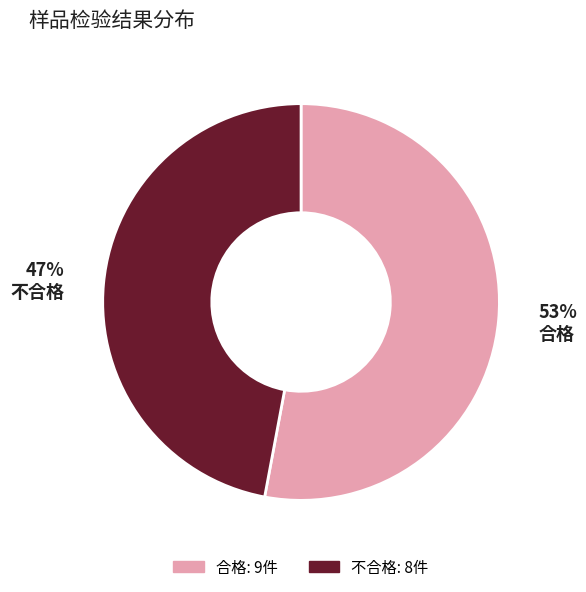

How many segments does this pie chart have?

2